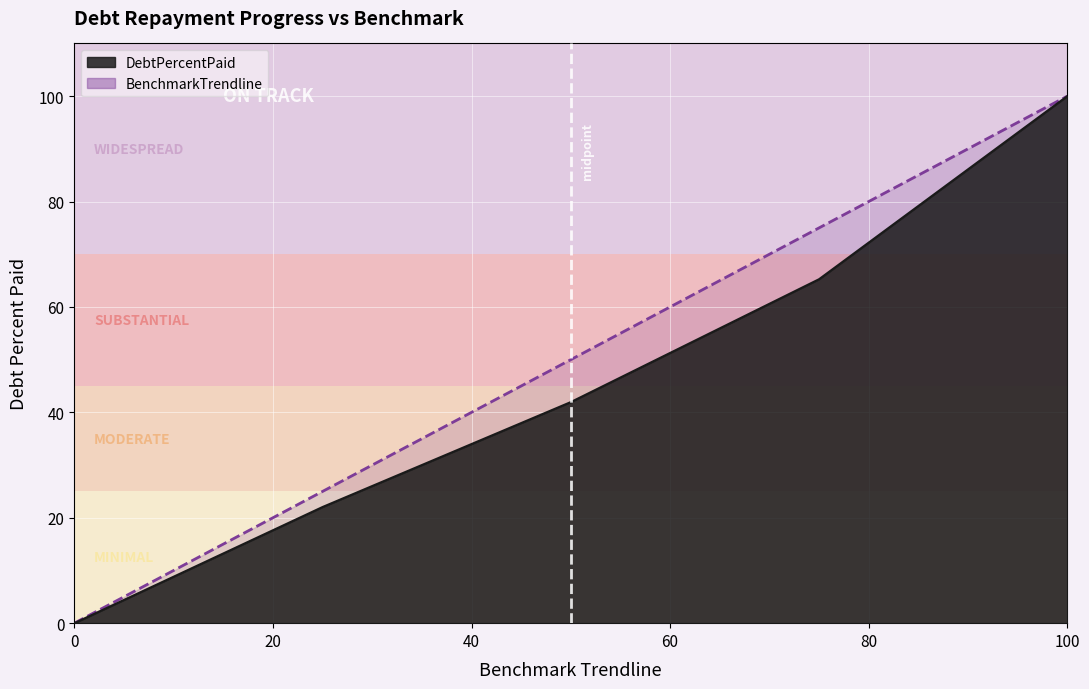

True or false: BenchmarkTrendline and DebtPercentPaid intersect in this chart.

False